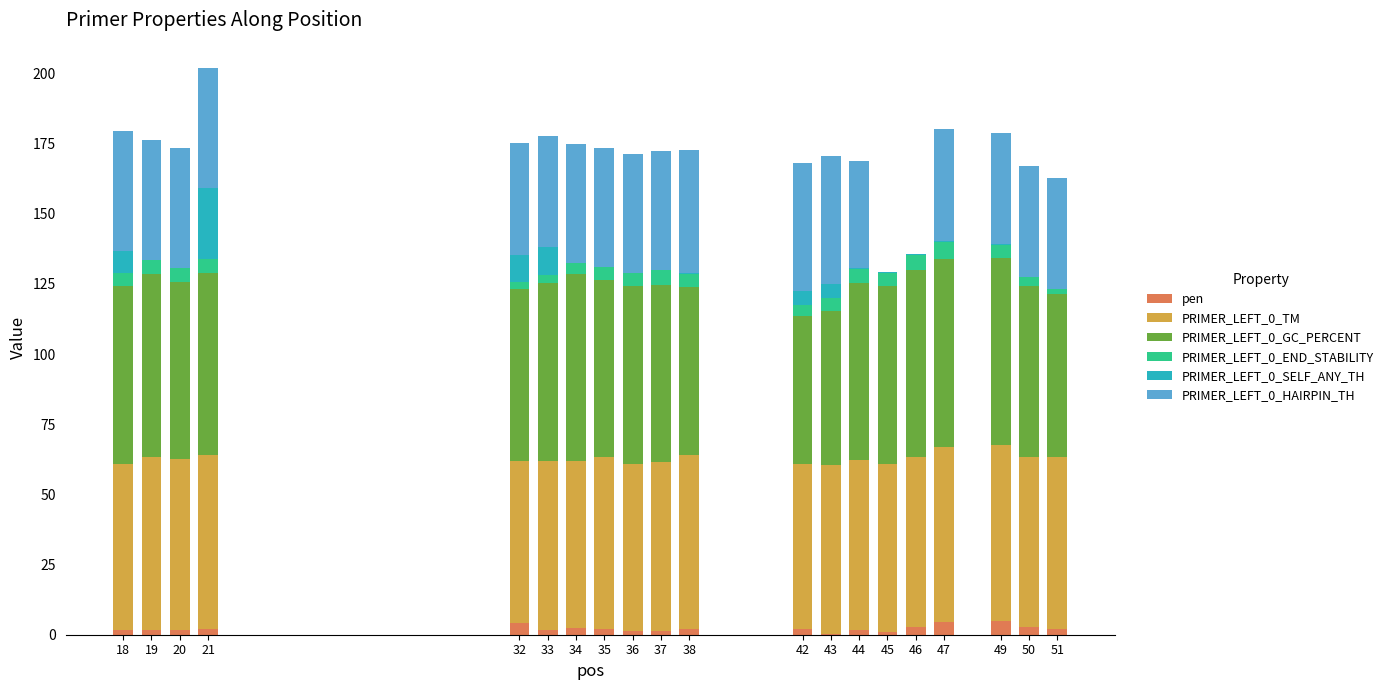

Which series has the largest total across all categories?

PRIMER_LEFT_0_GC_PERCENT